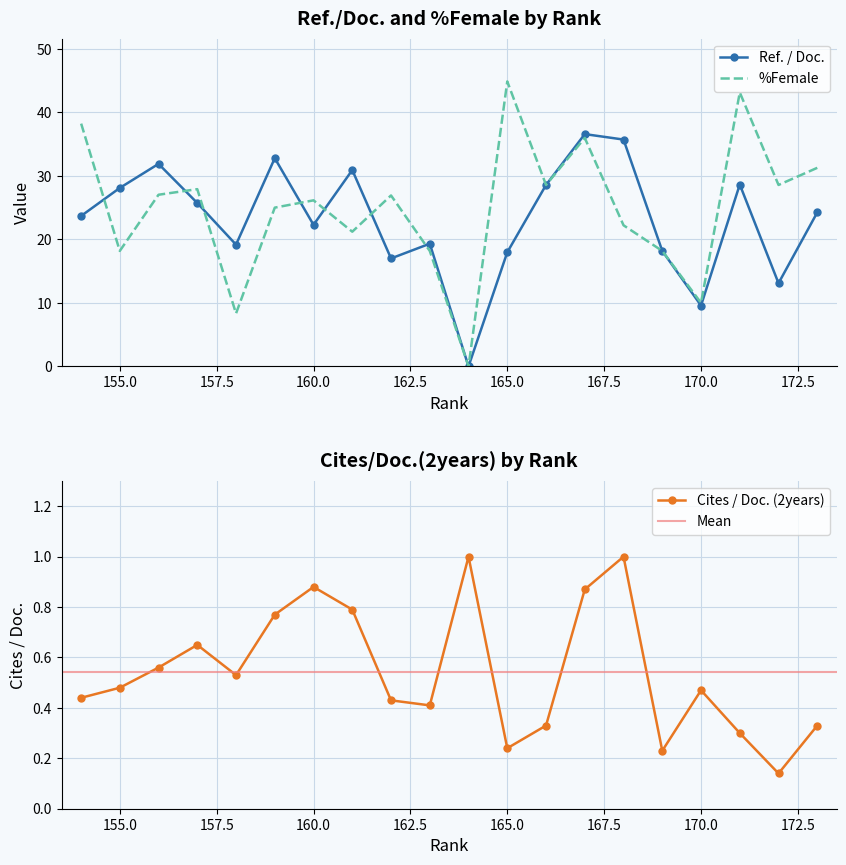

List the labels in order of Ref. / Doc. value, largest first.

167, 168, 159, 156, 161, 171, 166, 155, 157, 173, 154, 160, 163, 158, 169, 165, 162, 172, 170, 164